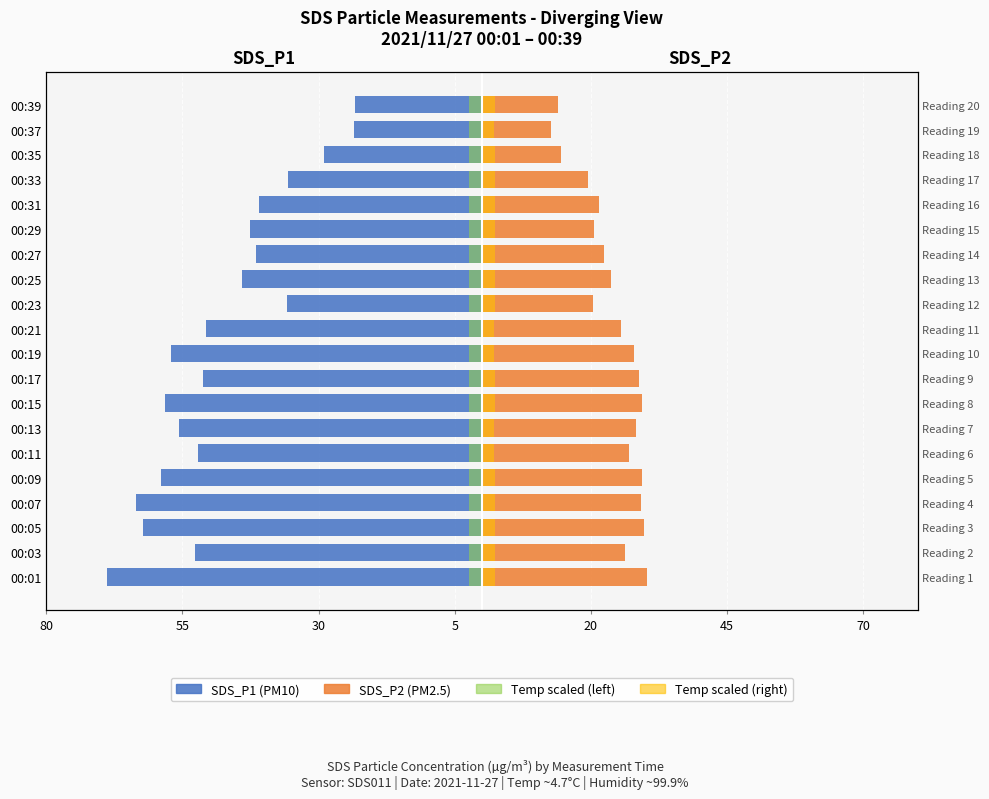

Reading right to left, transcribe all the data shown in this chart.

SDS_P1: -23.3	-23.5	-29.0	-35.6	-41.0	-42.5	-41.5	-44.1	-35.8	-50.6	-57.1	-51.2	-58.3	-55.7	-52.2	-58.9	-63.5	-62.3	-52.7	-68.8
SDS_P2: 14.1	12.7	14.4	19.4	21.6	20.5	22.4	23.7	20.4	25.5	27.9	28.9	29.4	28.3	27.0	29.4	29.2	29.7	26.3	30.4
Temp (scaled, left): -2.4	-2.3	-2.4	-2.4	-2.4	-2.4	-2.4	-2.4	-2.4	-2.3	-2.3	-2.4	-2.4	-2.3	-2.3	-2.4	-2.4	-2.4	-2.4	-2.4
Temp (scaled, right): 2.4	2.3	2.4	2.4	2.4	2.4	2.4	2.4	2.4	2.3	2.3	2.4	2.4	2.3	2.3	2.4	2.4	2.4	2.4	2.4